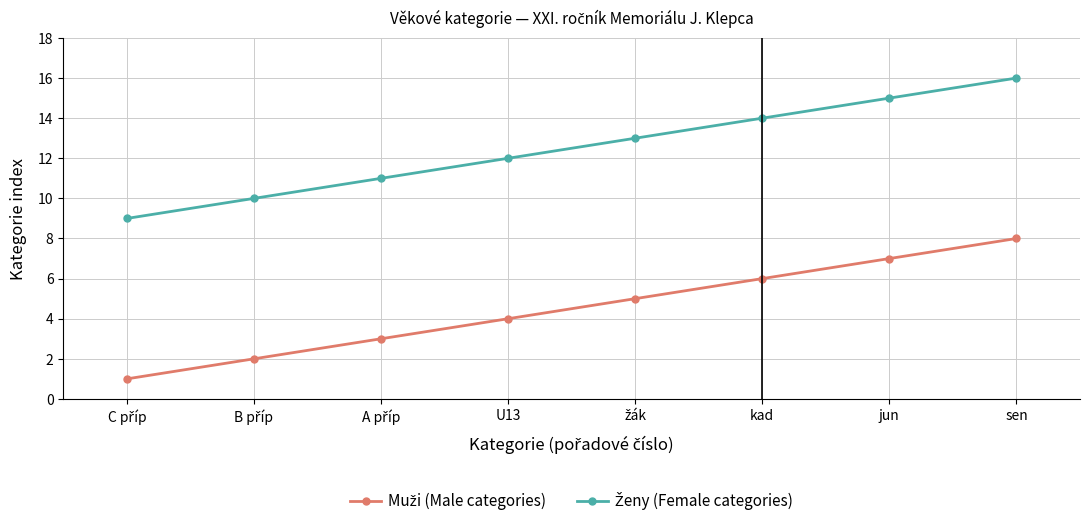

What is the difference between the highest and lowest values at jun?

8